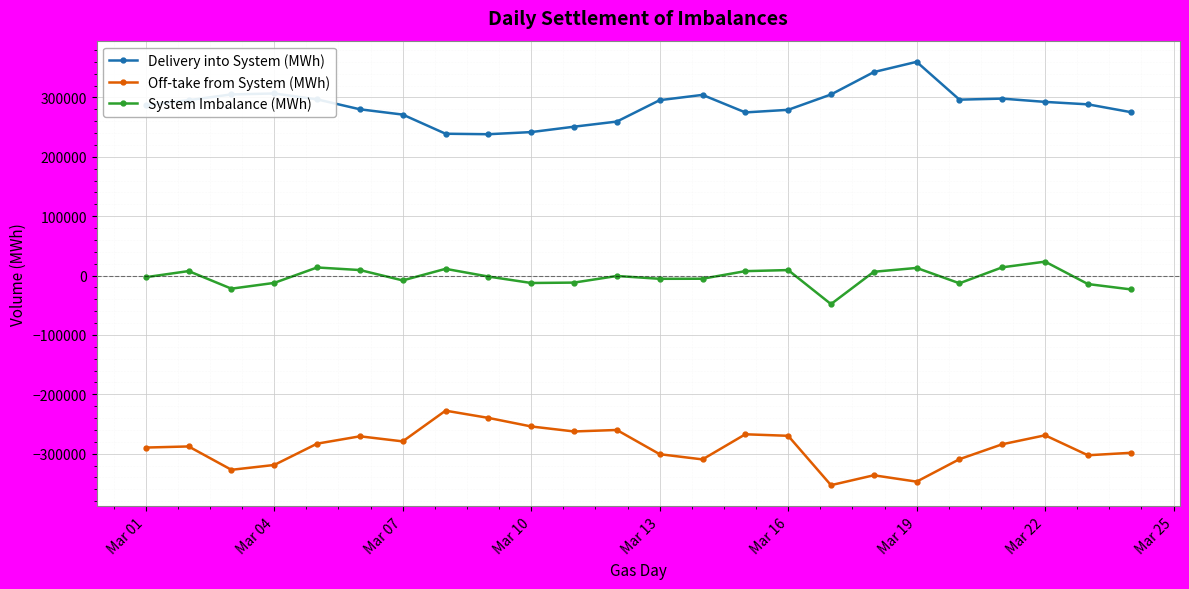

What is the sum of all Delivery into System (MWh) values?

6880853.5